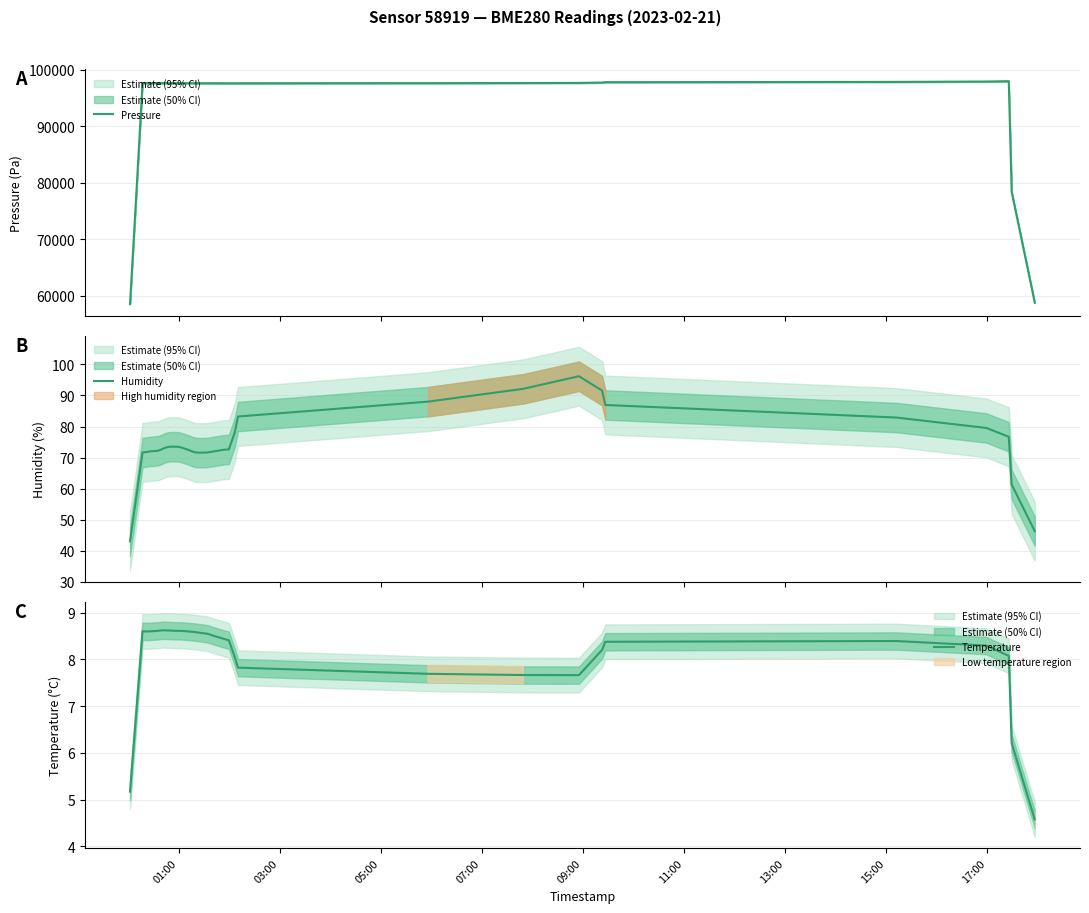

What is the minimum value for Pressure?

58582.7